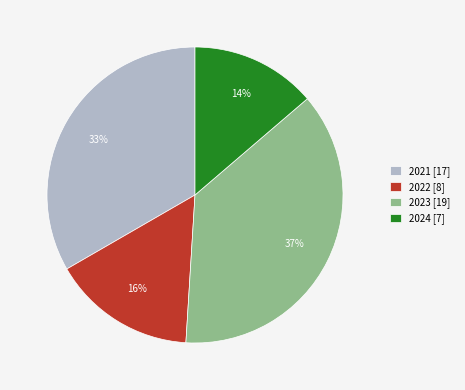

Count the number of slices in the pie.

4